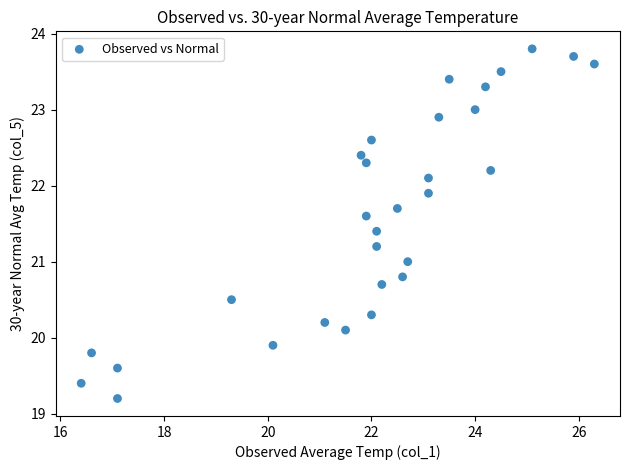

What is the range of X values (max minus min)?

9.9